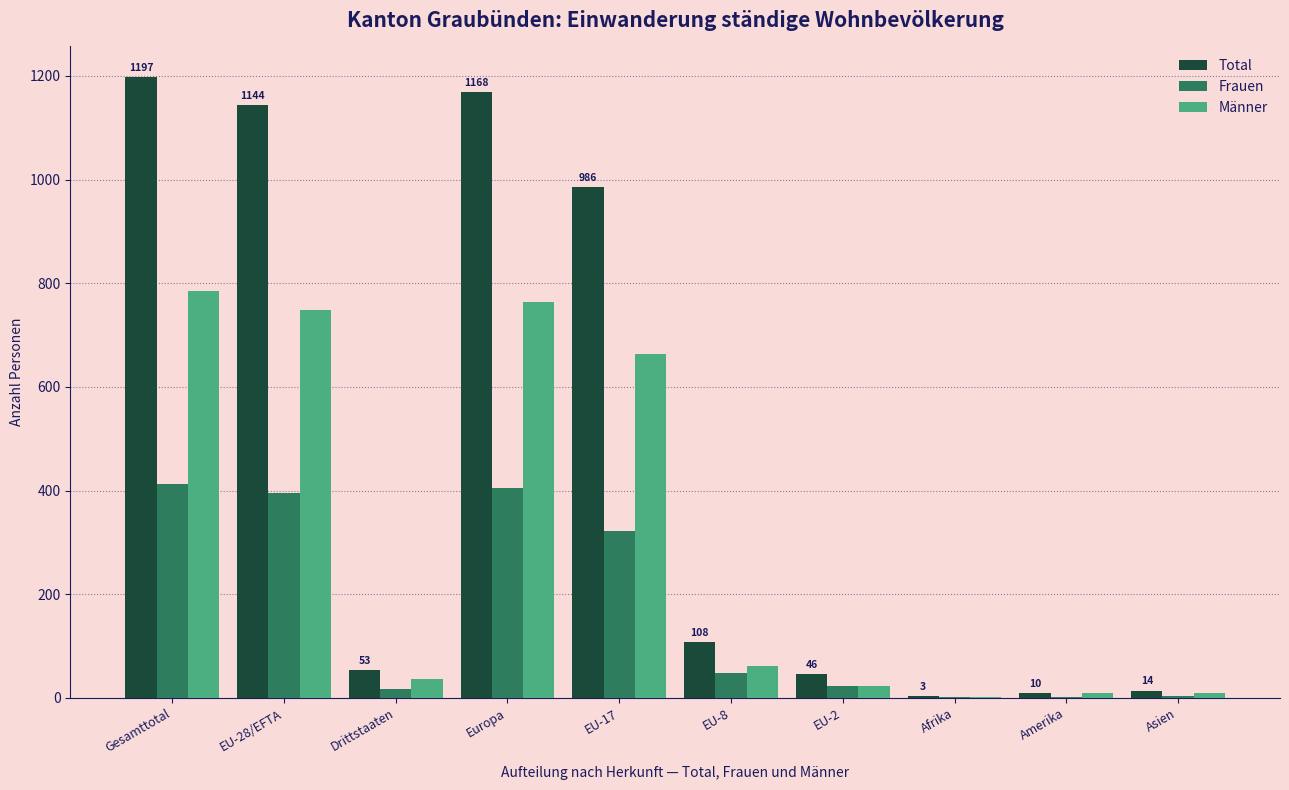

Count the number of data series in this chart.

3